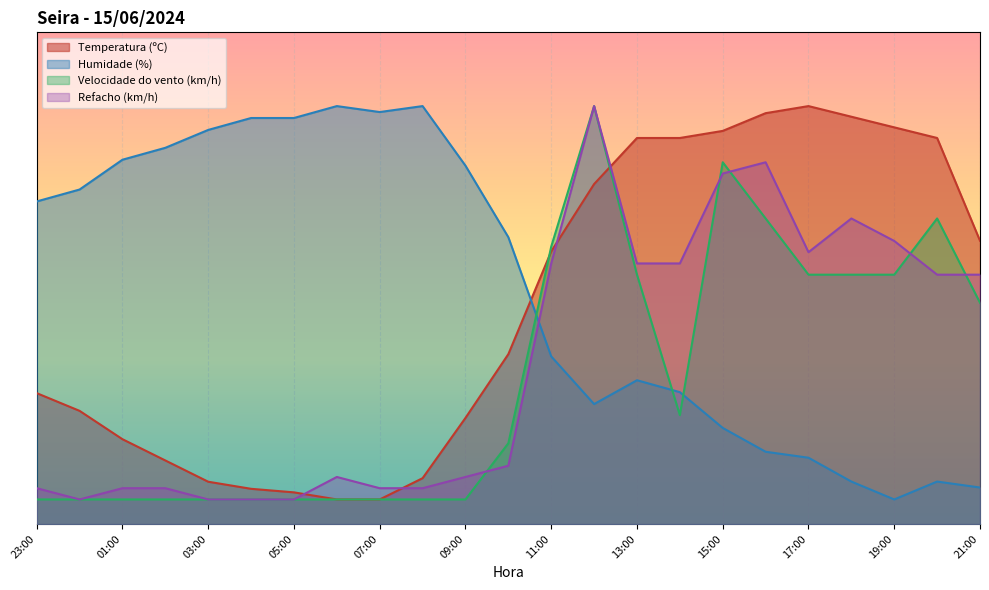

Which category has the highest value in the Humidade (%) series?

06:00